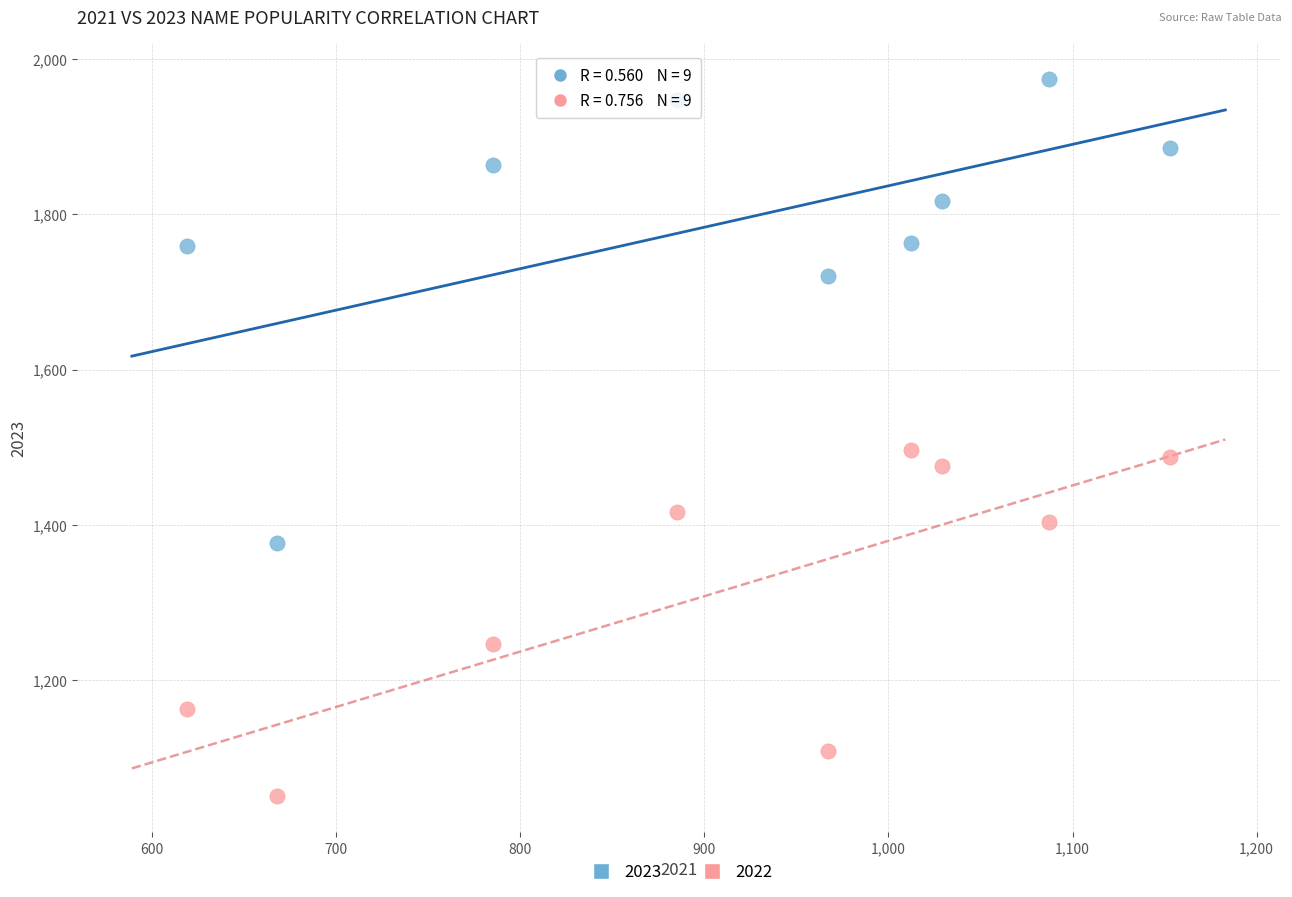

Which series contains the highest Y value?

2023